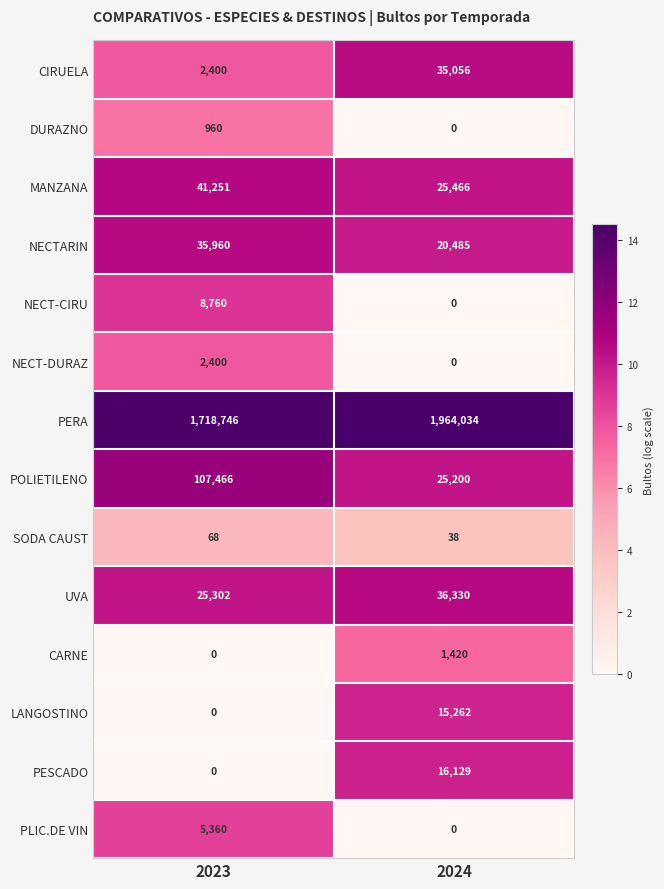

What is the minimum value for NECTARIN?

20485